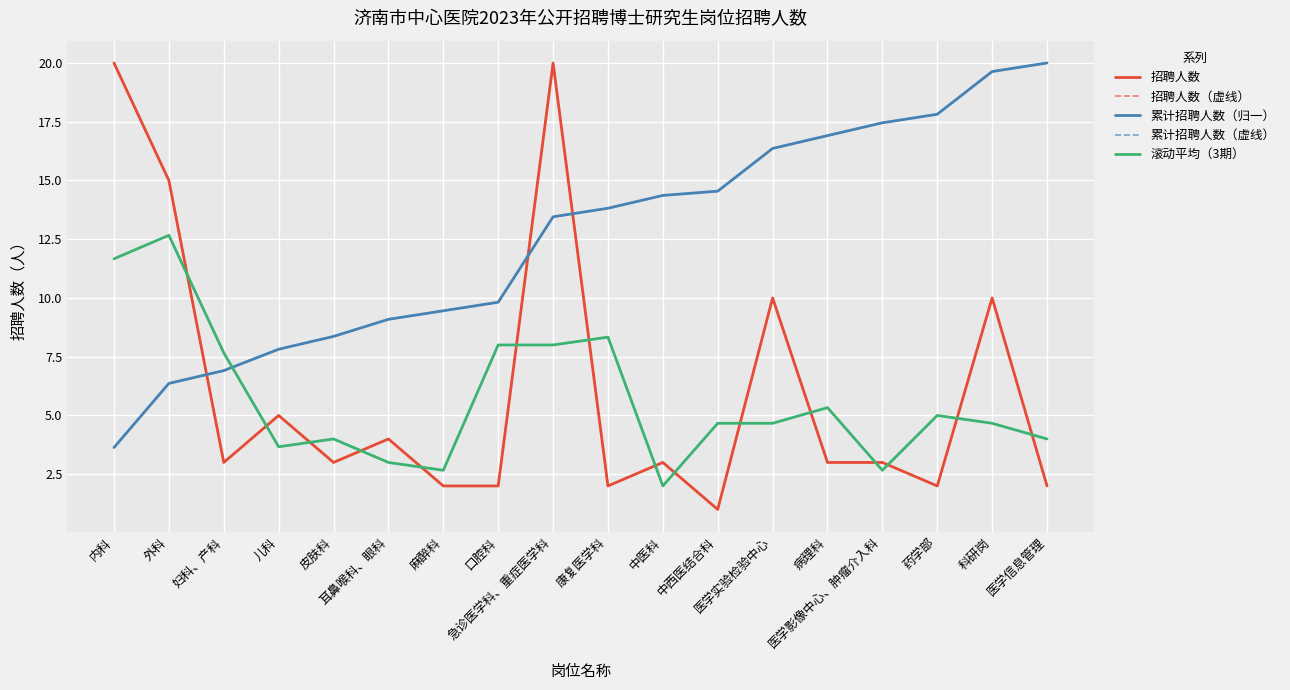

After their last crossing, which series has the higher values: 滚动平均（3期） or 累计招聘人数（归一）?

累计招聘人数（归一）